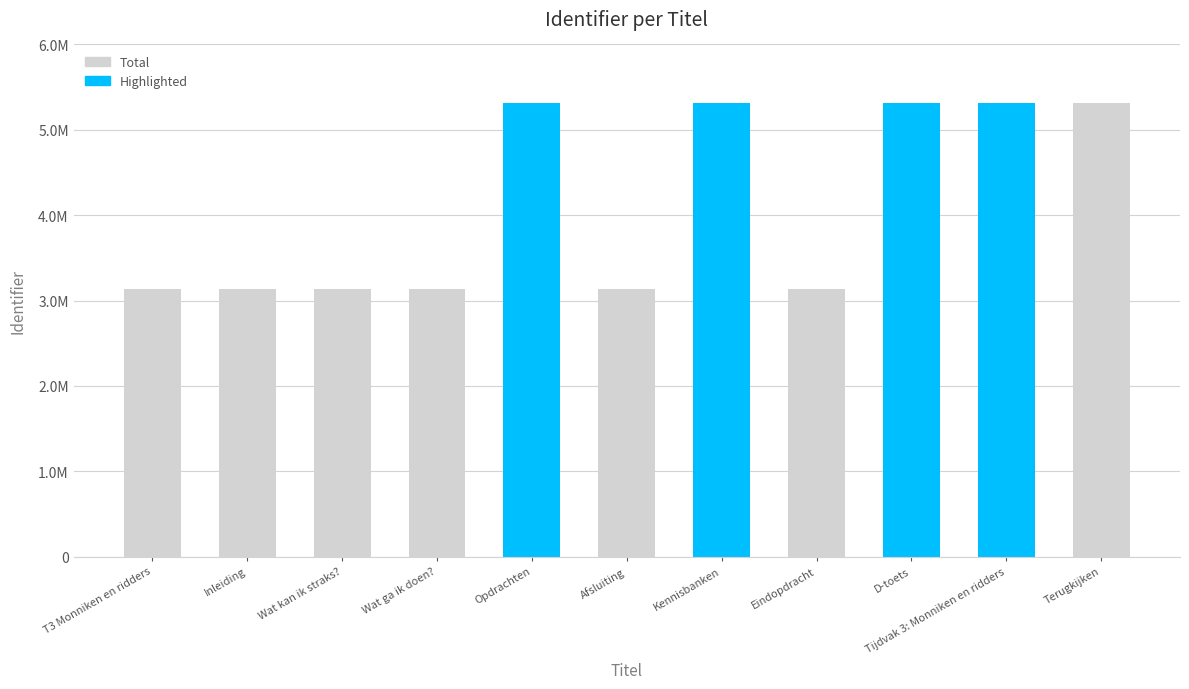

What is the sum of all Highlighted values?

21239704